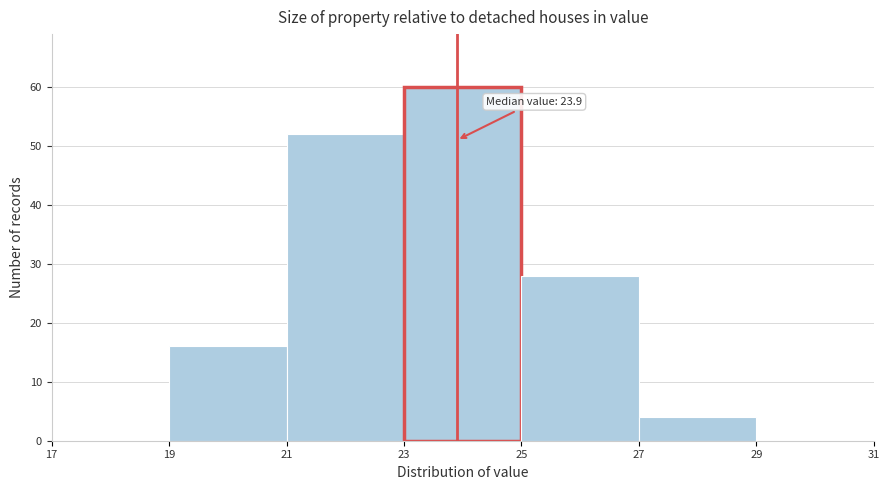

Which range on the x-axis has the tallest bar?

23 to 25